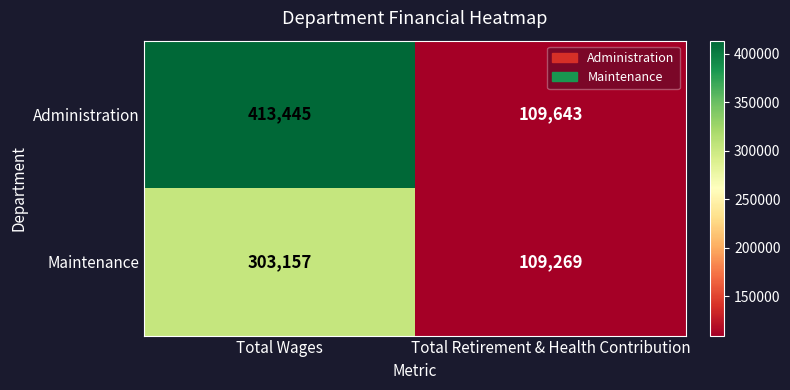

What is the sum of the Maintenance values at Total Wages and Total Retirement & Health Contribution?

412426